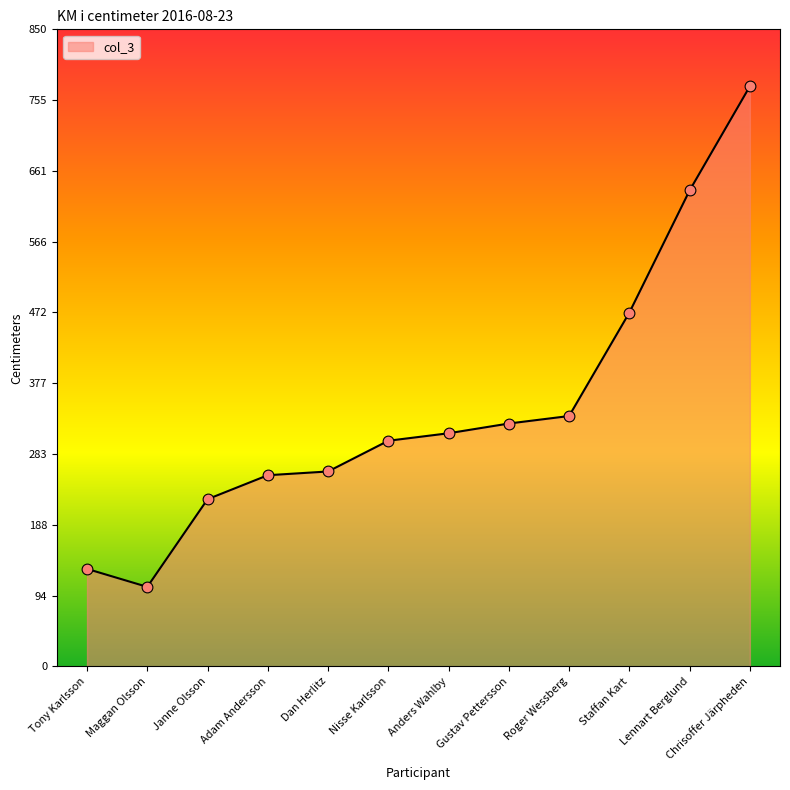

What is the change in value from Janne Olsson to Gustav Pettersson?

+101